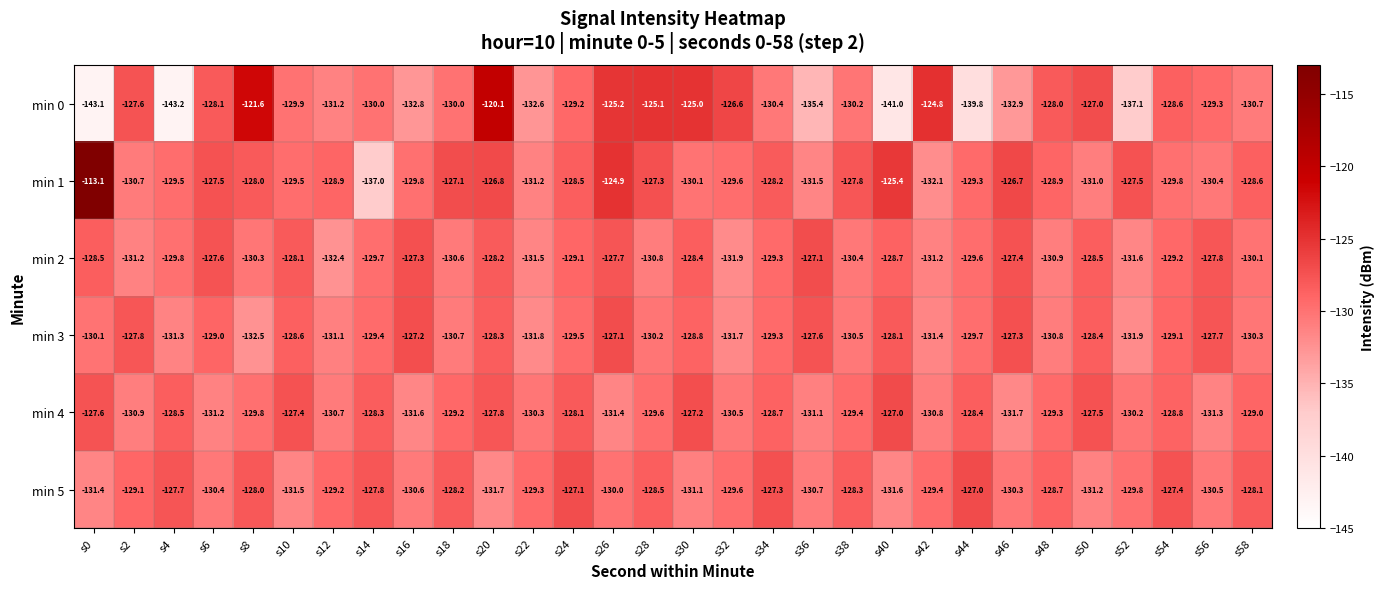

Count the number of categories in the chart.

30